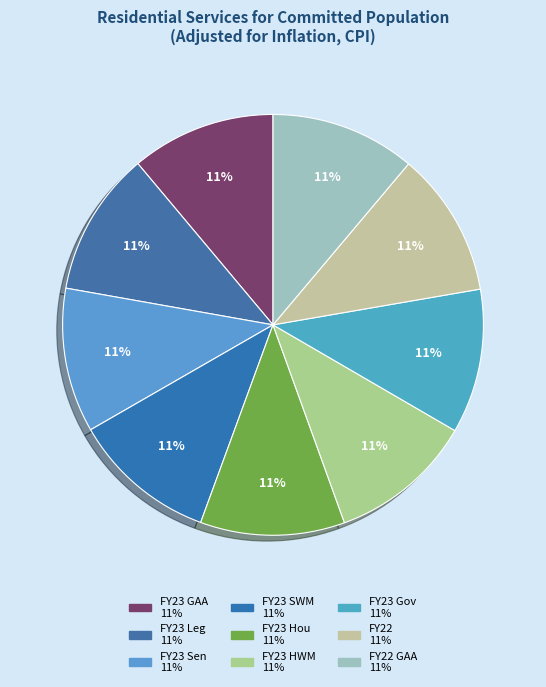

Which slice is the smallest?

FY23 Sen